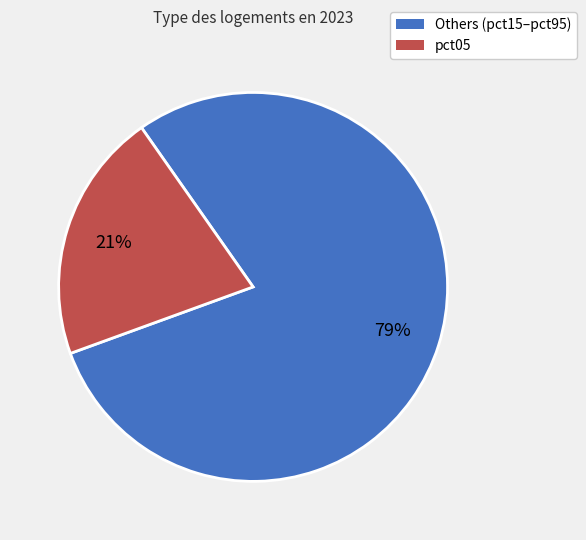

Is there any slice that represents more than half of the pie?

Yes